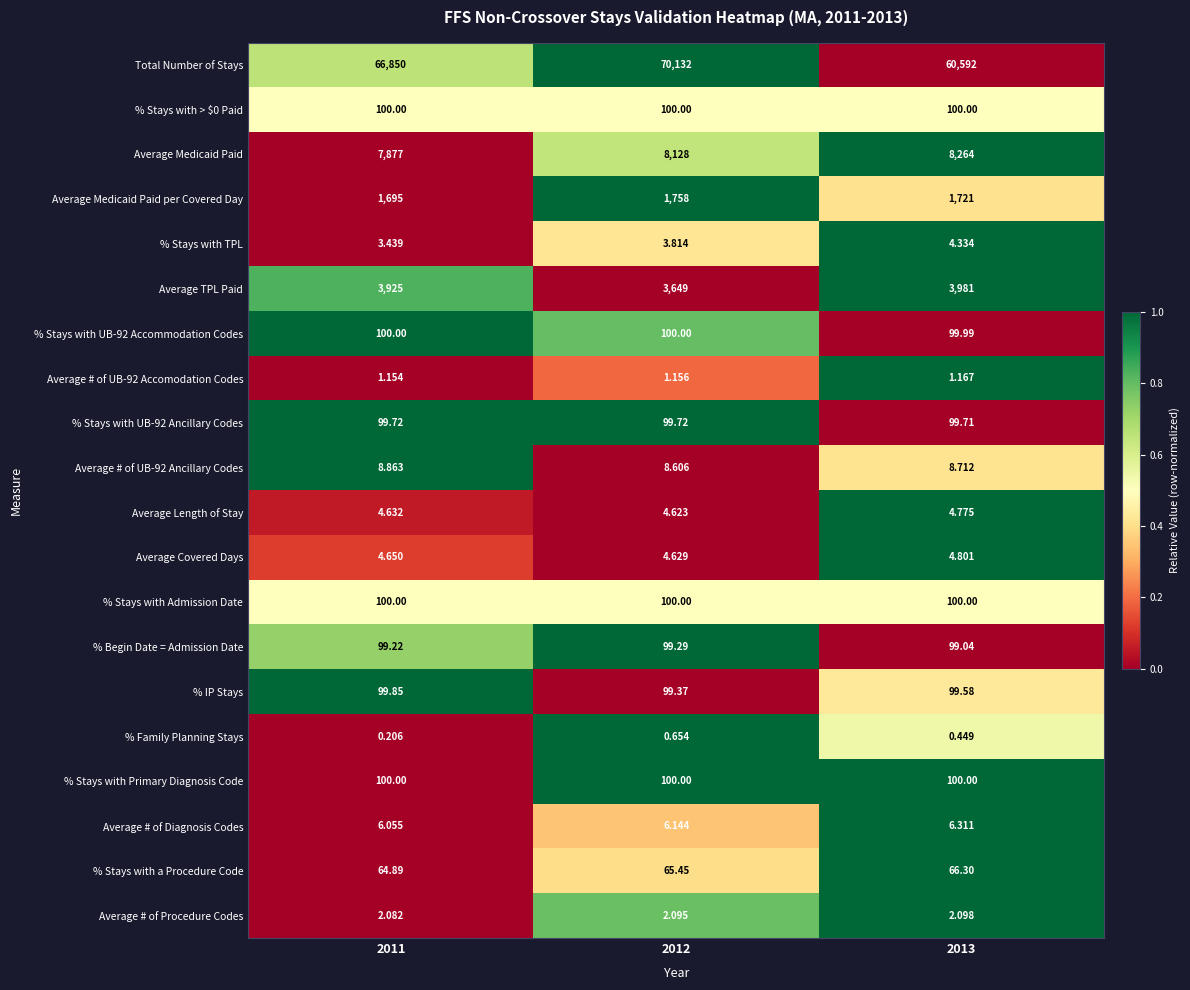

Which series has the widest spread of values?

Total Number of Stays